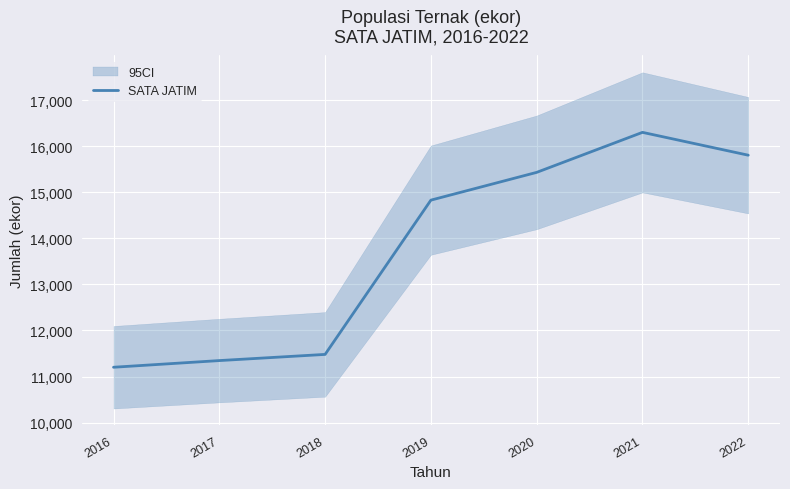

List the labels in order of value, largest first.

2021, 2022, 2020, 2019, 2018, 2017, 2016